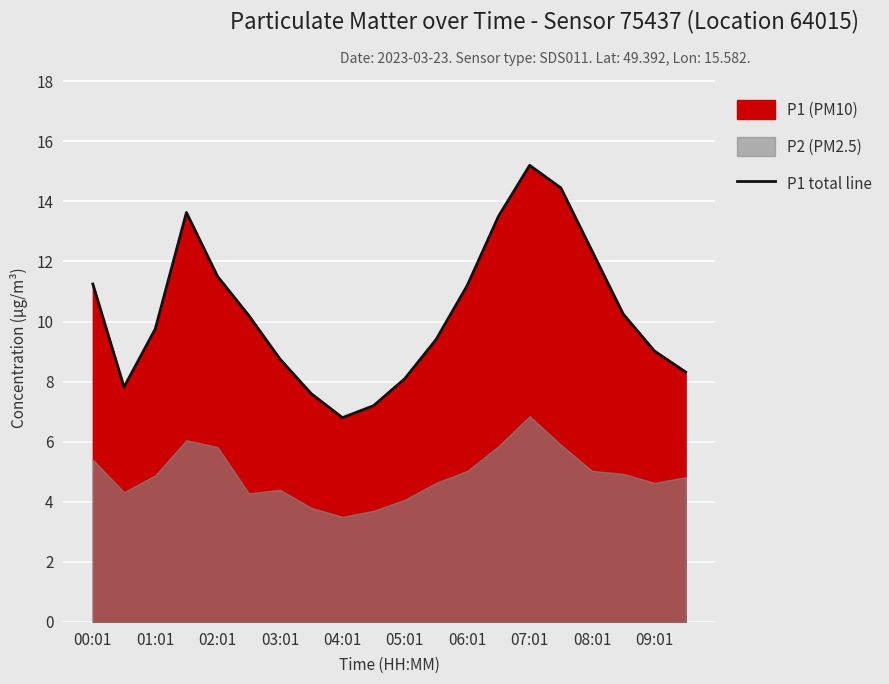

What is the highest value of the P1 total line series?

15.2